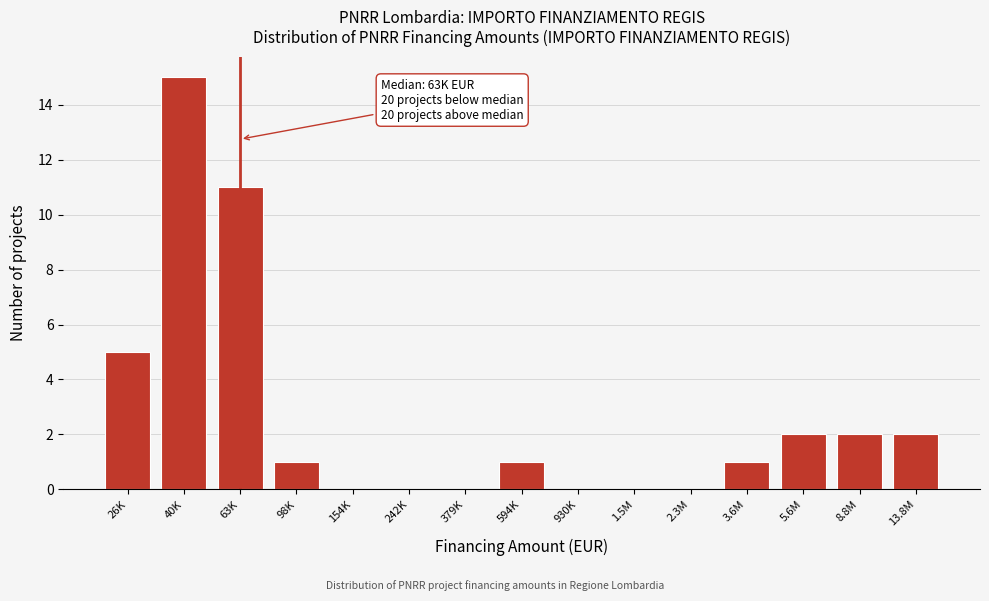

Reading left to right, extract all data points from this chart.

26K=5	40K=15	63K=11	98K=1	154K=0	242K=0	379K=0	594K=1	930K=0	1.5M=0	2.3M=0	3.6M=1	5.6M=2	8.8M=2	13.8M=2